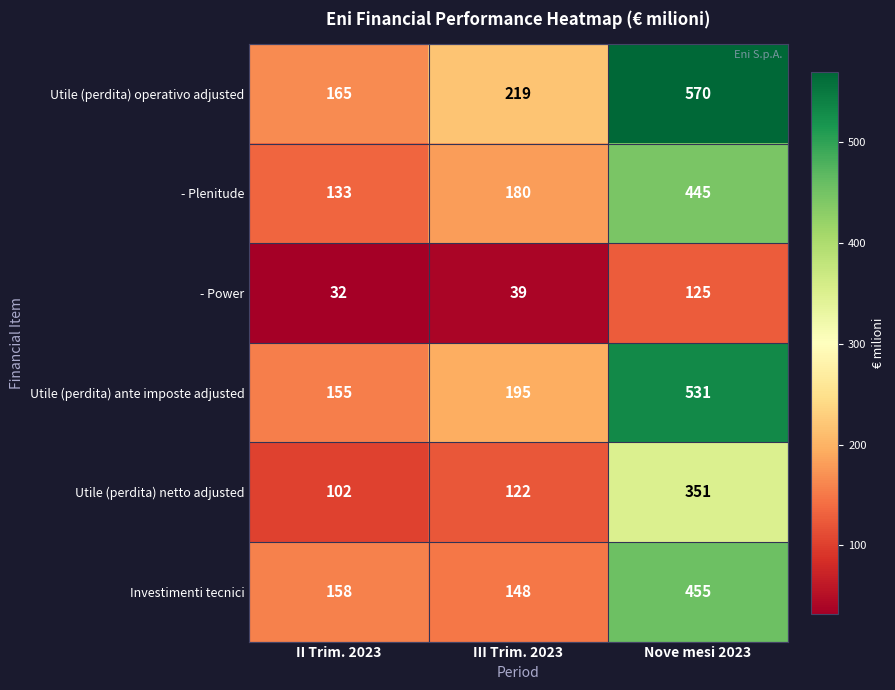

Between II Trim. 2023 and III Trim. 2023, which series saw the biggest shift?

Utile (perdita) operativo adjusted